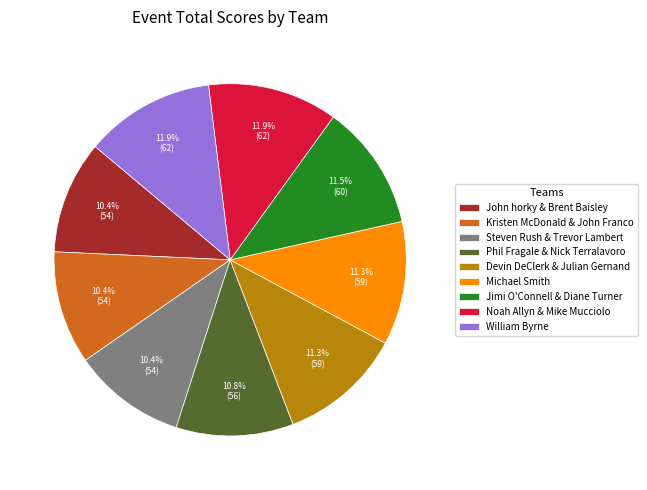

What portion of the pie excludes John horky & Brent Baisley?

89.6%